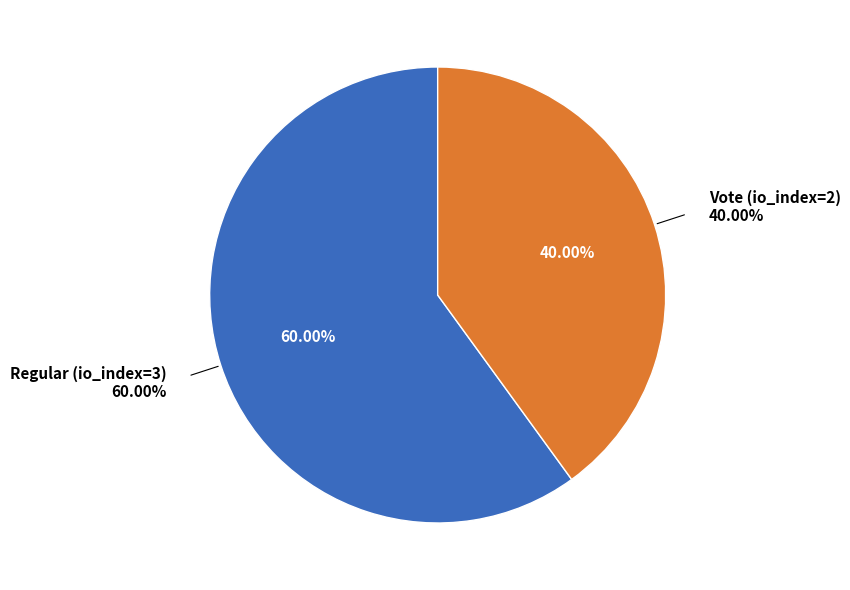

How many slices are in this pie chart?

2